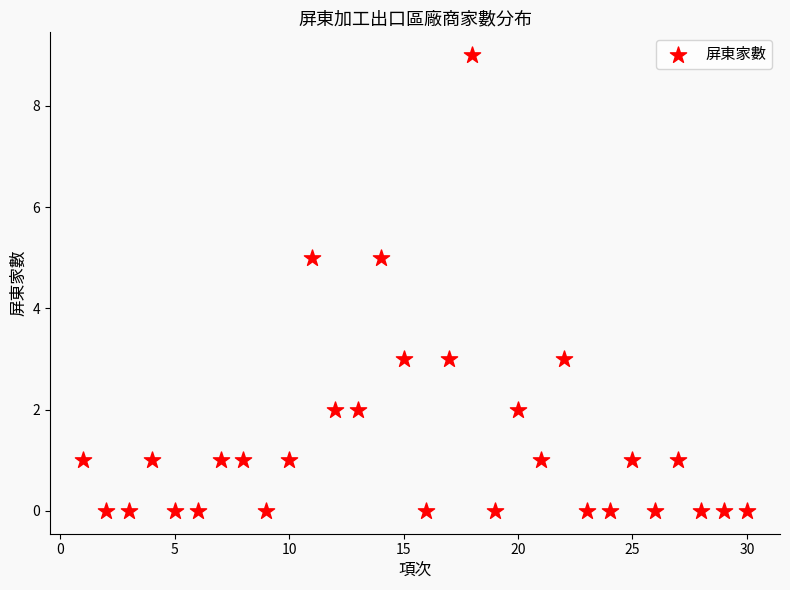

What is the range of Y values (max minus min)?

9